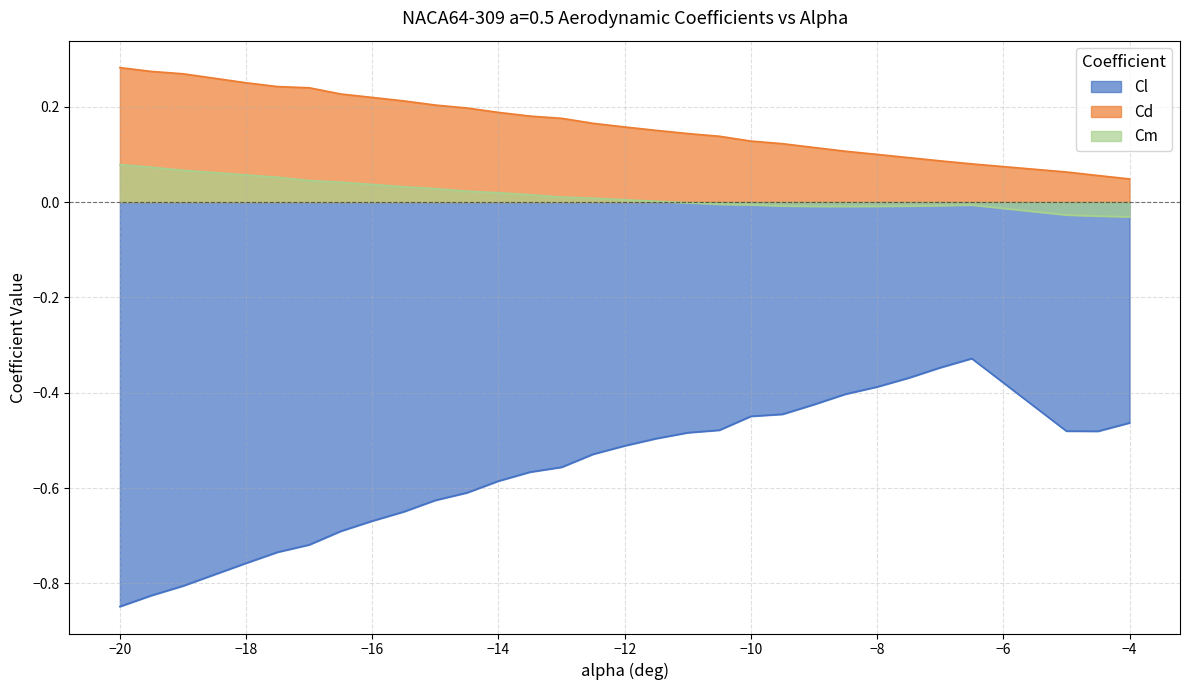

The Cd series shows 0.1 at -13.5. True or false?

False